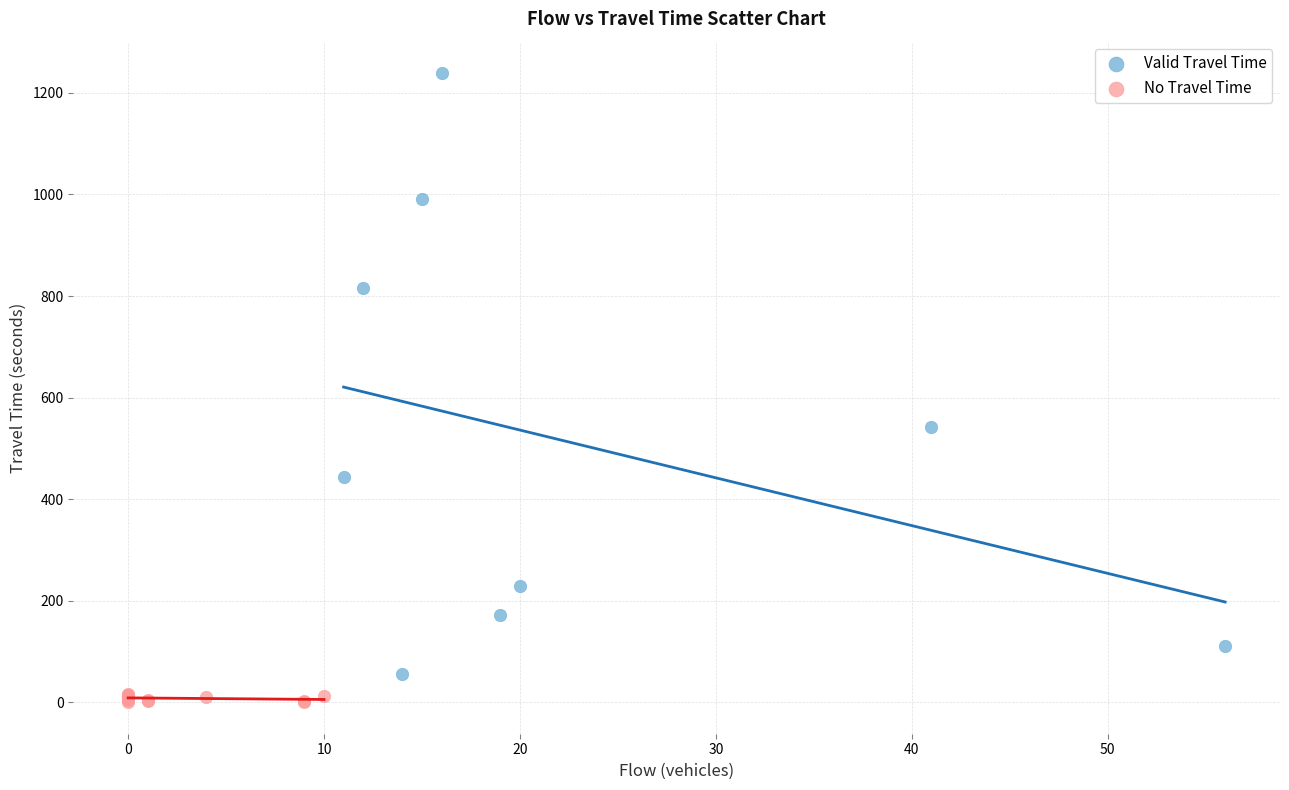

Which series contains the lowest Y value?

No Travel Time